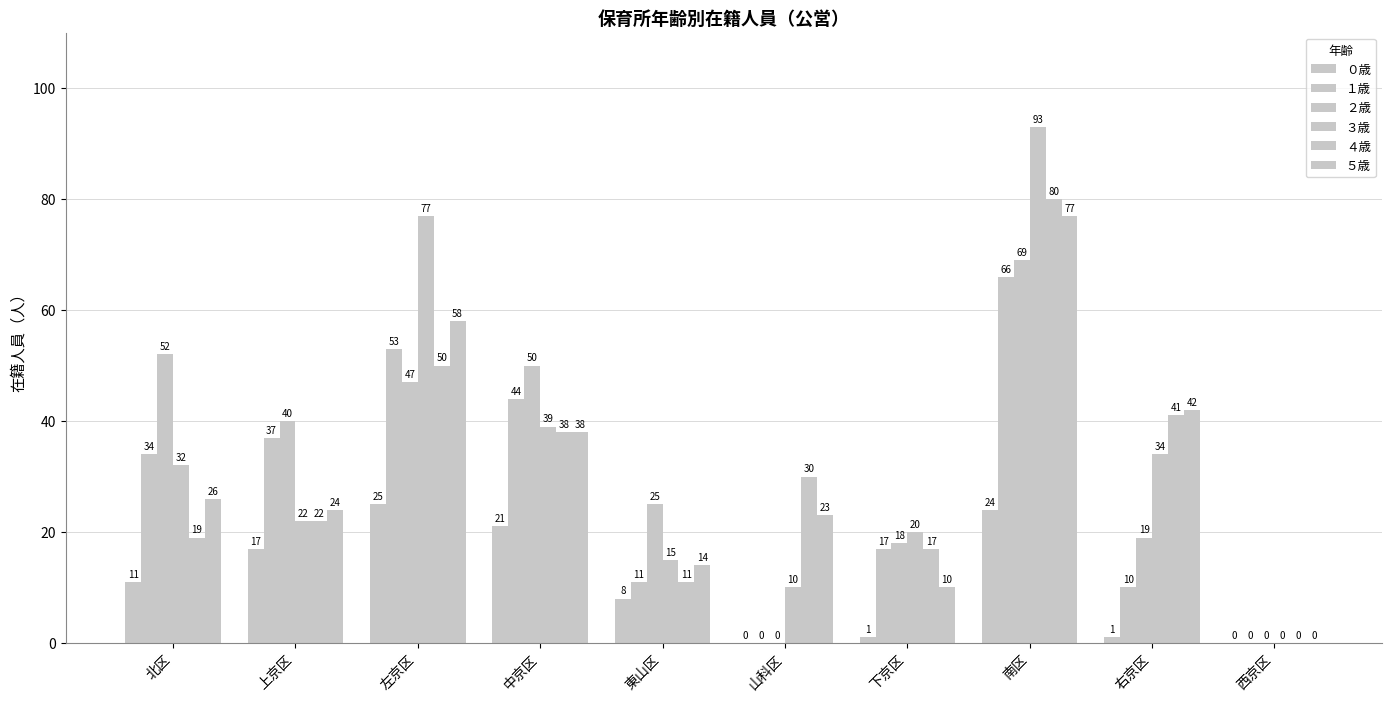

The １歳 series shows 66 at 南区. True or false?

True